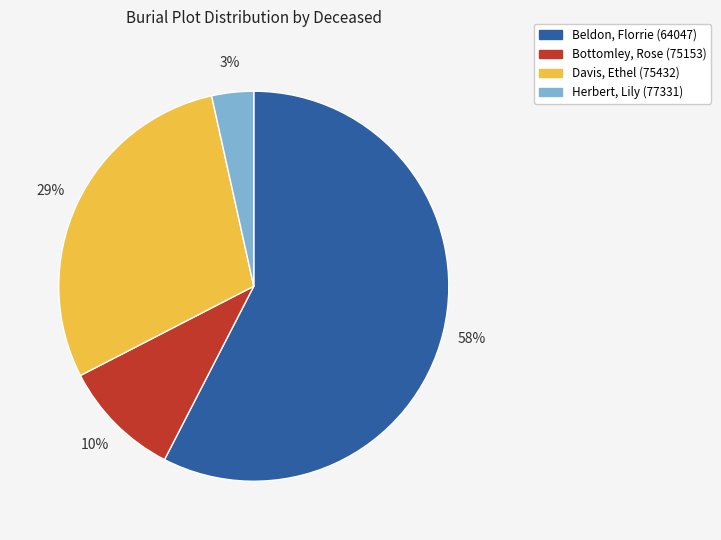

Combined, do Beldon, Florrie (64047) and Herbert, Lily (77331) account for over 50%?

Yes